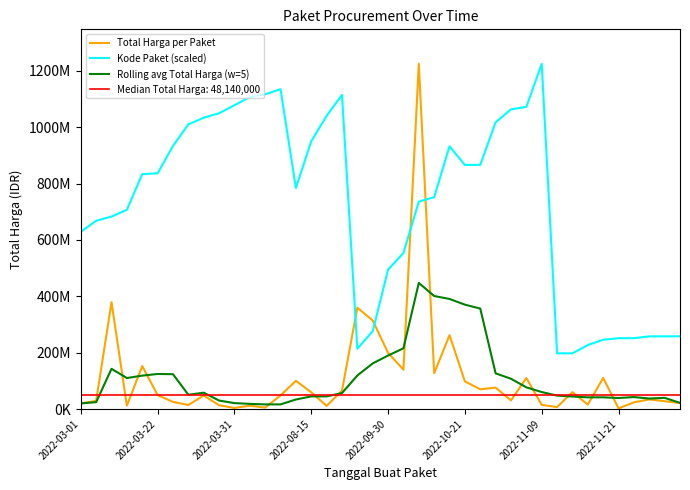

True or false: Kode Paket (scaled) has more than 1 points higher than both neighbors.

True